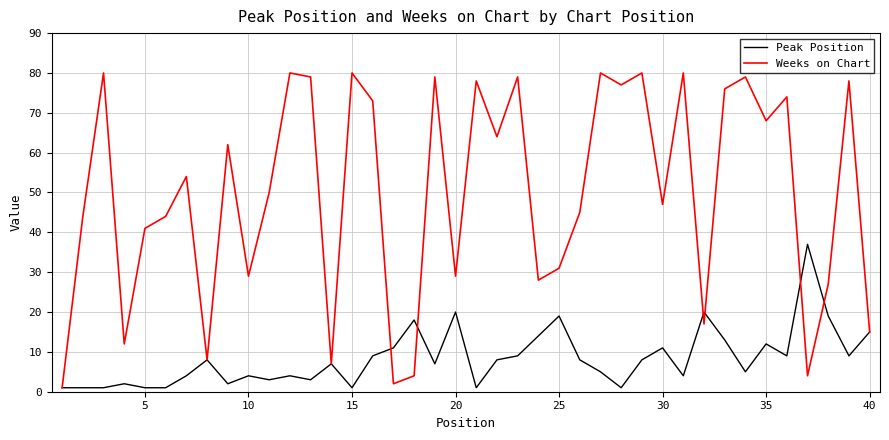

Which series has the largest total across all categories?

Weeks on Chart